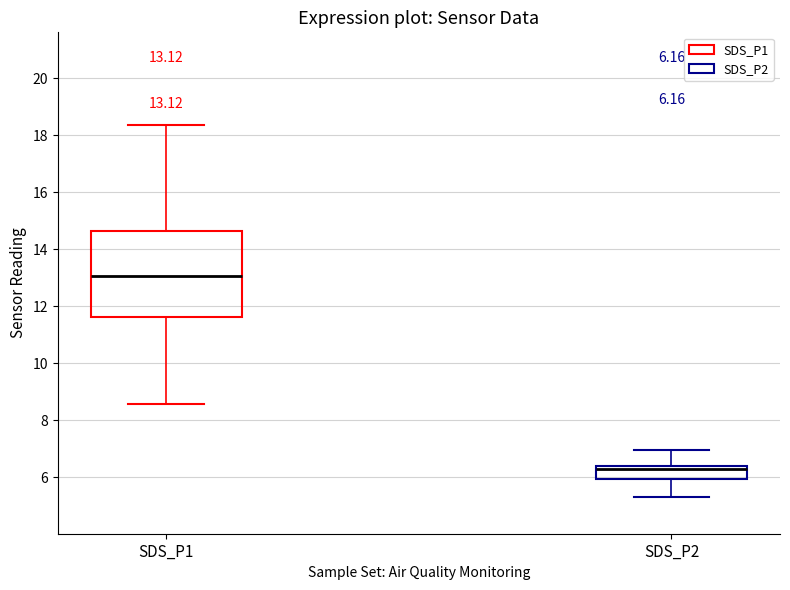

Comparing the boxes themselves (not the whiskers), which one is the tallest?

SDS_P1